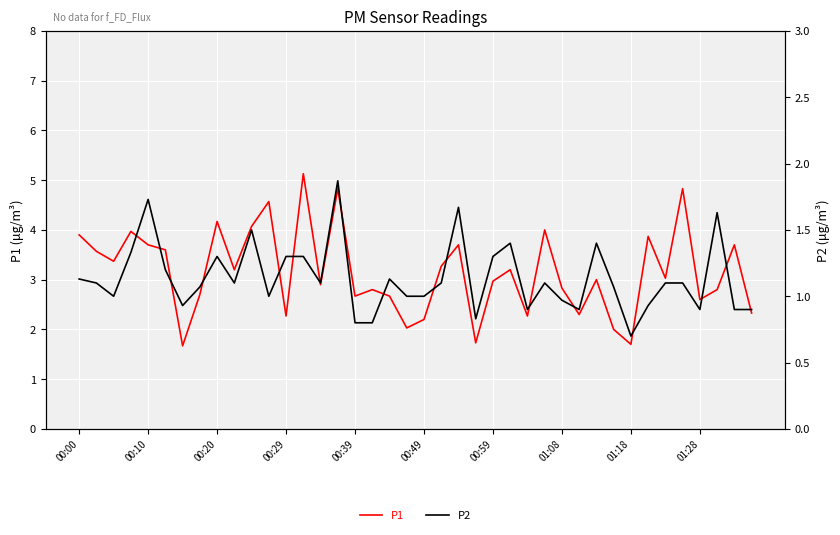

How many data points in P2 are above 1?

24